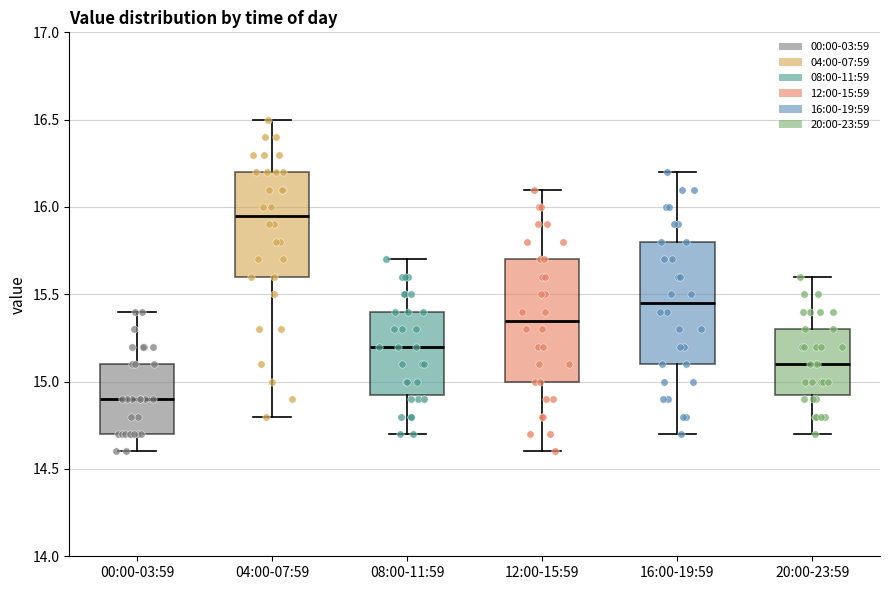

Where is the upper edge of the box for 16:00-19:59 on the y-axis? The values are not printed on the chart, so give them approximately, as read against the axis.

15.80